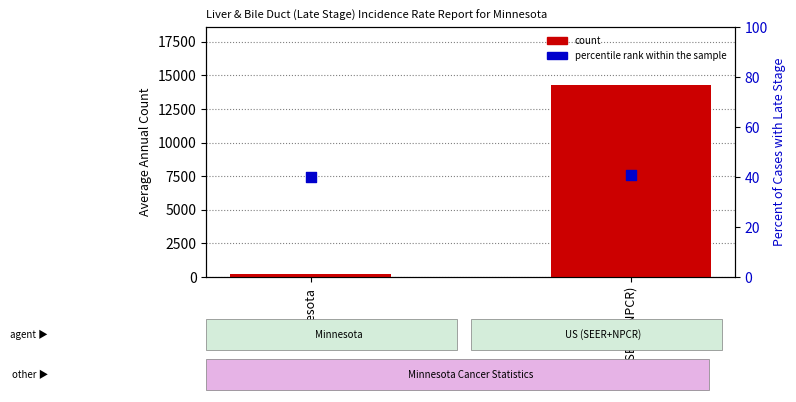

At which category is the sum across all series the highest?

US (SEER+NPCR)